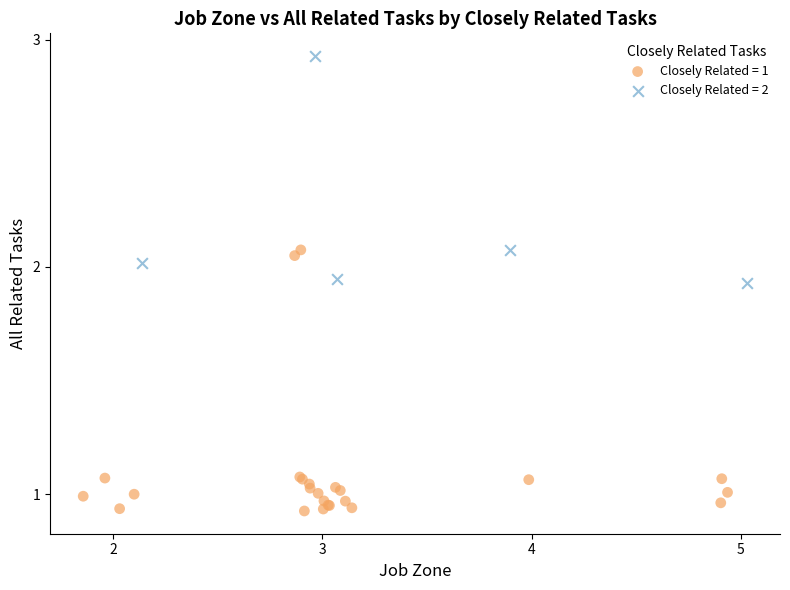

Which series contains the lowest Y value?

Closely Related = 1